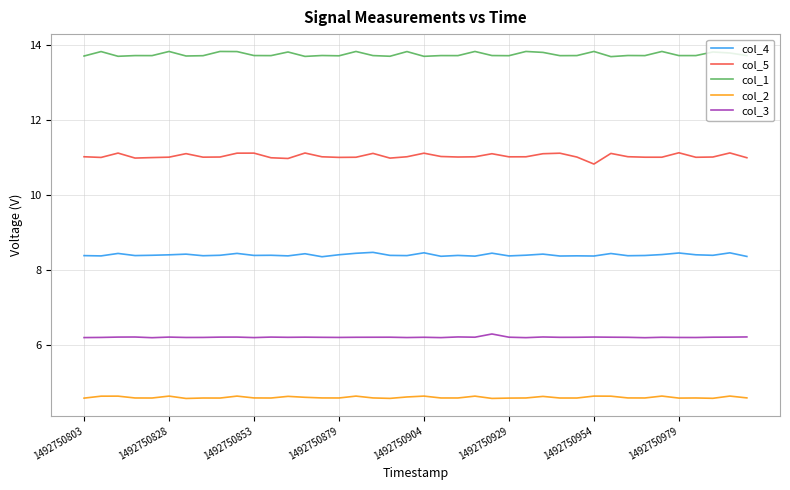

What is the greatest value displayed?

13.8